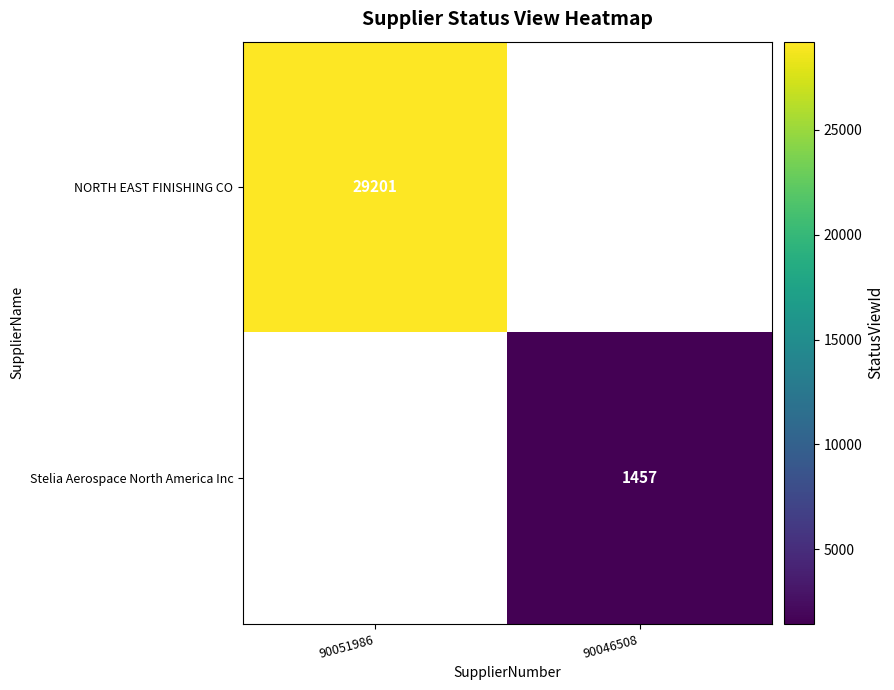

The value of NORTH EAST FINISHING CO at 90051986 is 18781. True or false?

False